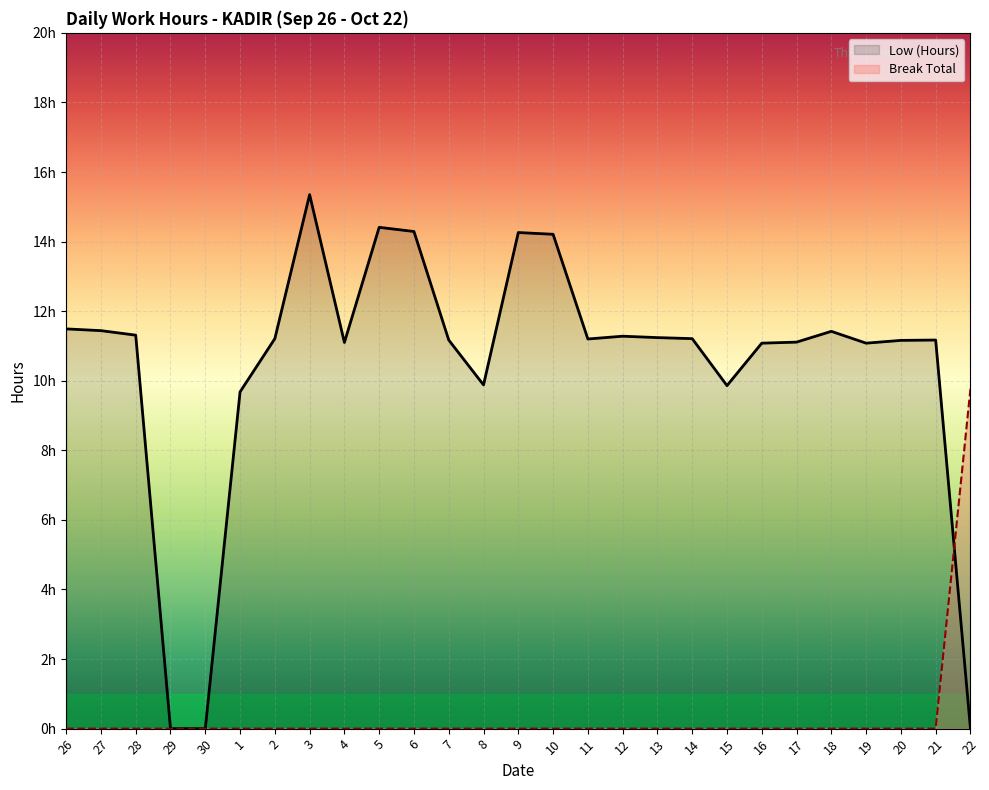

Reading left to right, extract all data points from this chart.

Low (Hours): 26=11.5	27=11.4	28=11.3	29=0.0	30=0.0	1=9.7	2=11.2	3=15.3	4=11.1	5=14.4	6=14.3	7=11.2	8=9.9	9=14.3	10=14.2	11=11.2	12=11.3	13=11.2	14=11.2	15=9.9	16=11.1	17=11.1	18=11.4	19=11.1	20=11.2	21=11.2	22=0.0
Break Total: 26=0.0	27=0.0	28=0.0	29=0.0	30=0.0	1=0.0	2=0.0	3=0.0	4=0.0	5=0.0	6=0.0	7=0.0	8=0.0	9=0.0	10=0.0	11=0.0	12=0.0	13=0.0	14=0.0	15=0.0	16=0.0	17=0.0	18=0.0	19=0.0	20=0.0	21=0.0	22=9.8